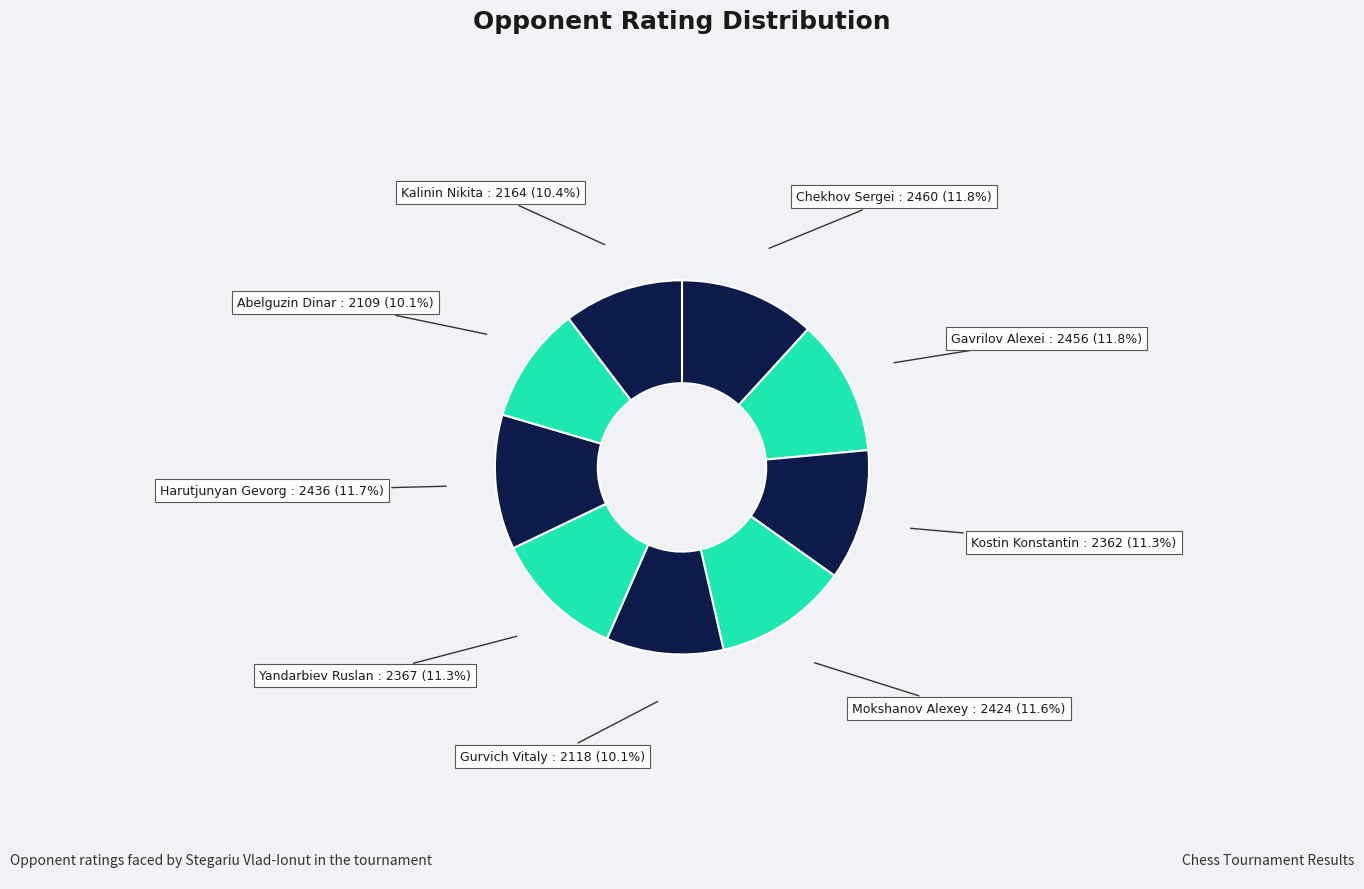

The Gurvich Vitaly slice represents 10% of the pie. True or false?

True